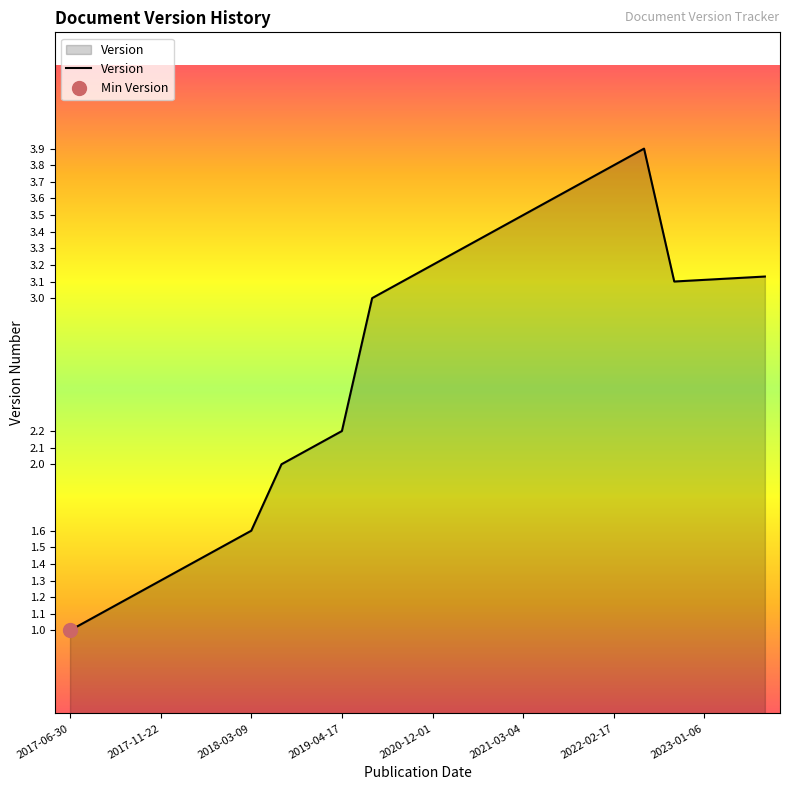

At which category does the data reach its first local valley?

2022-09-22